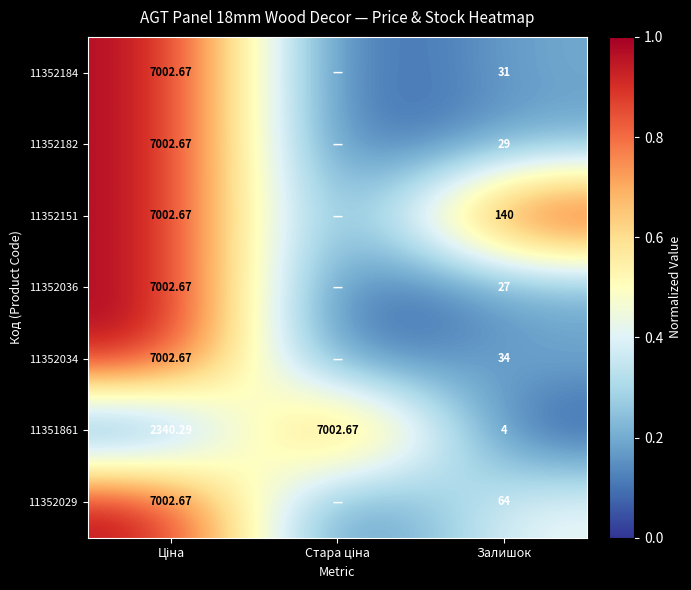

Which label corresponds to the largest value in the chart?

Ціна